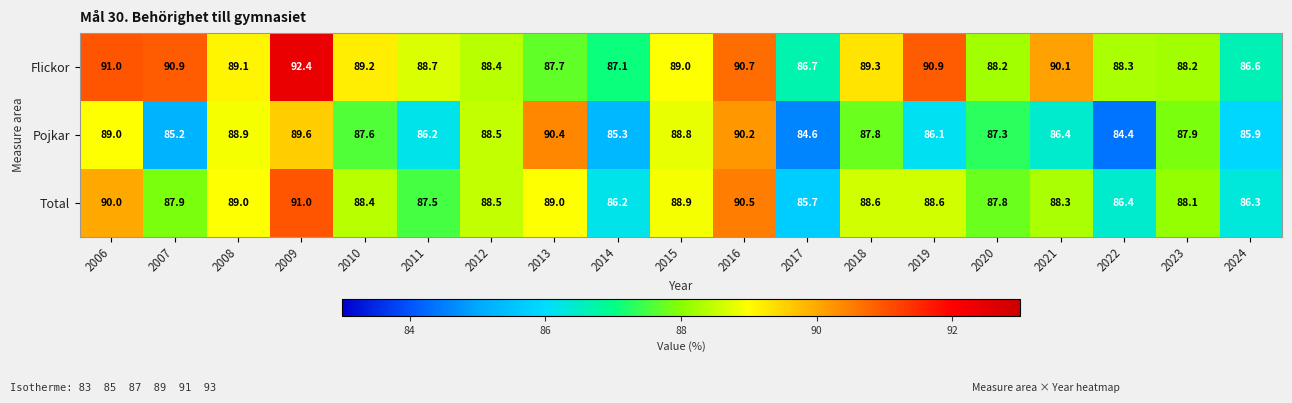

Which category has the highest value across all series?

2009